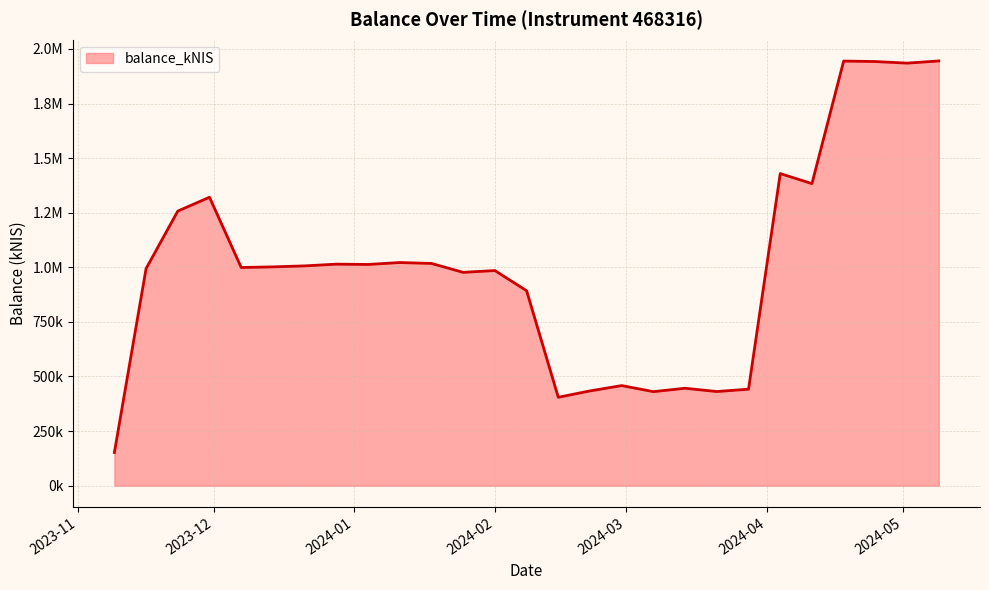

At which category does the chart reach its minimum across all series?

2023-11-09